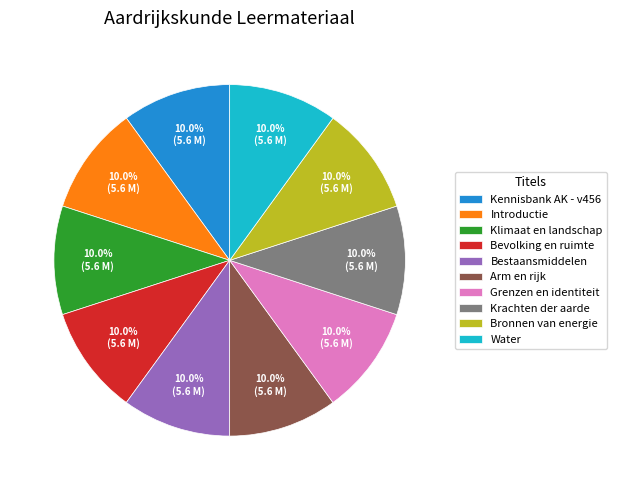

Is there a majority slice in this chart?

No